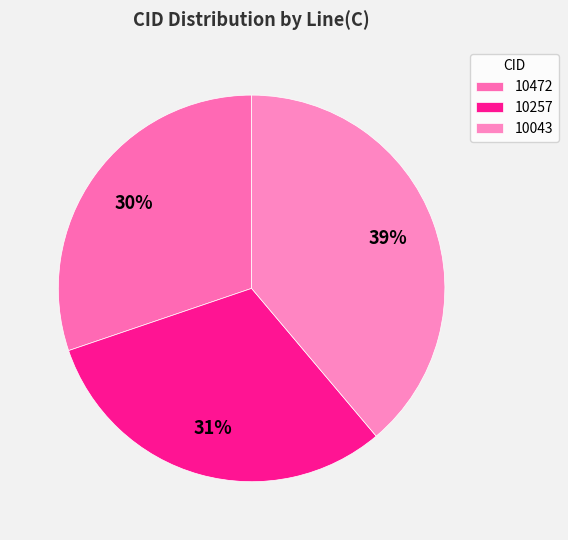

To the nearest percent, what portion does 10043 represent?

39%